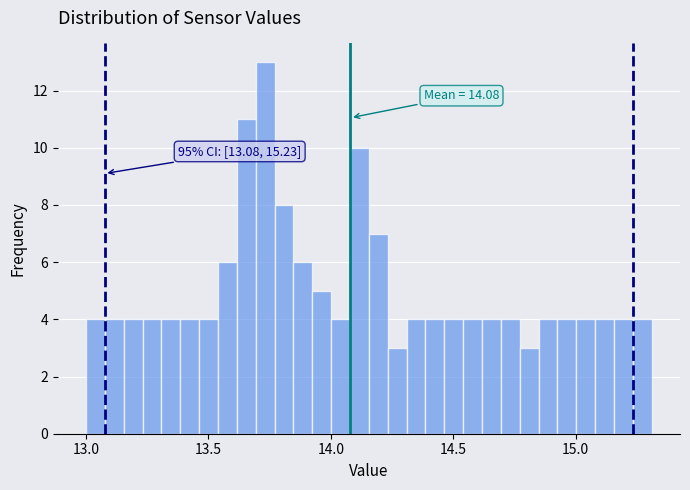

Read against the x-axis, roughly where is the centre of the tallest bar?

13.75